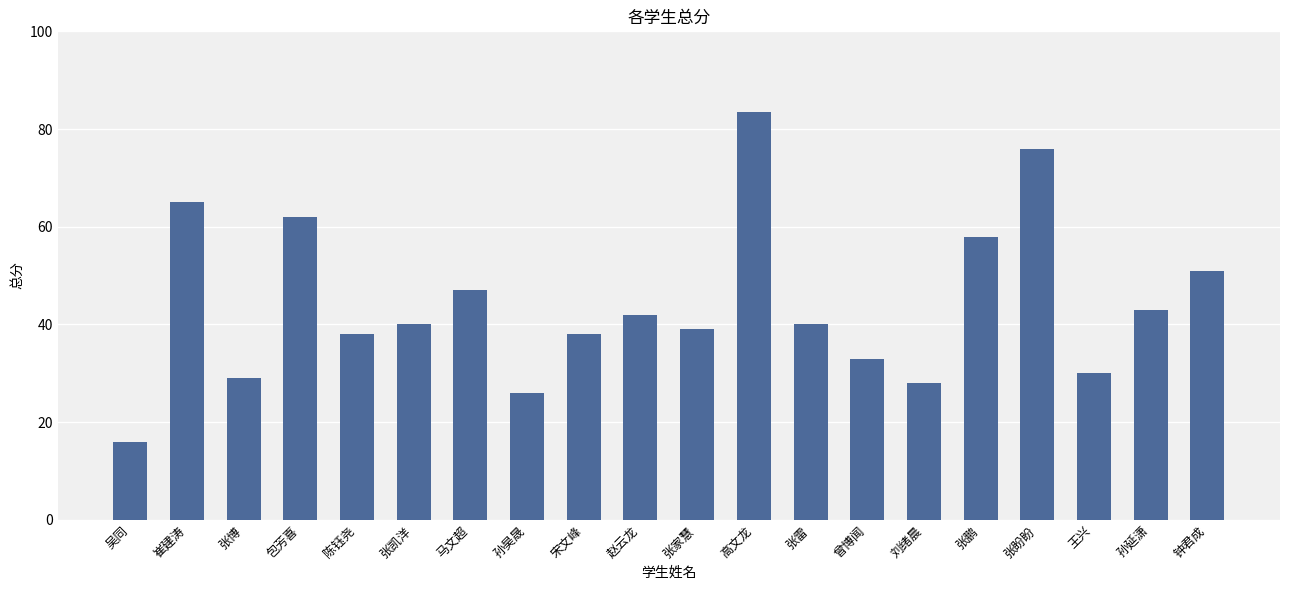

What is the minimum value shown in the chart?

16.0